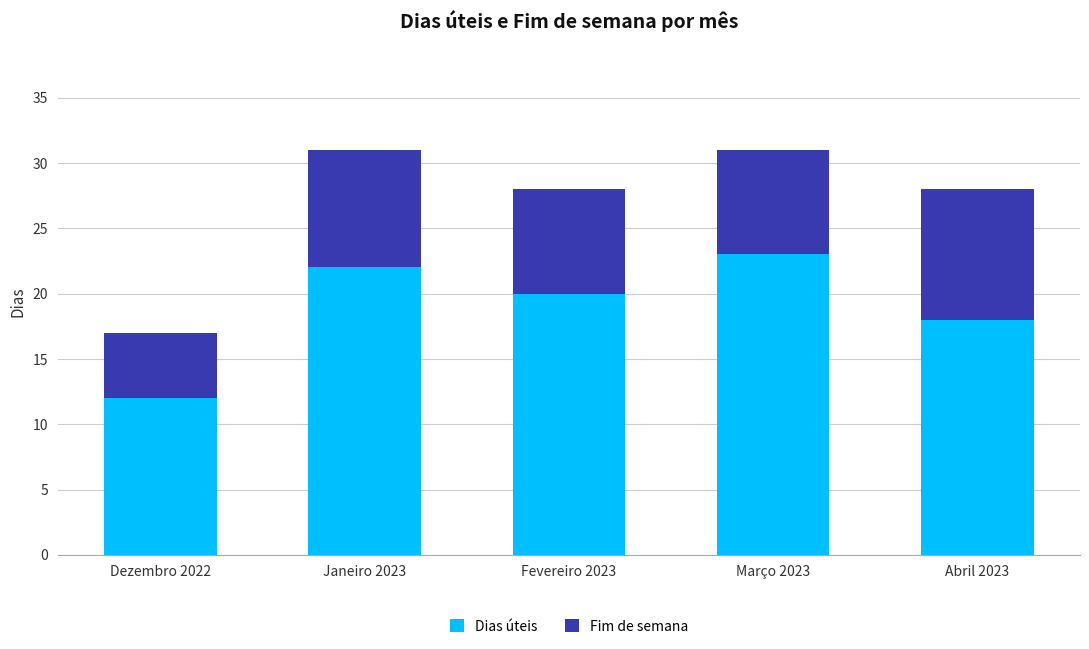

What is the difference between the second highest and minimum values in the Dias úteis series?

10